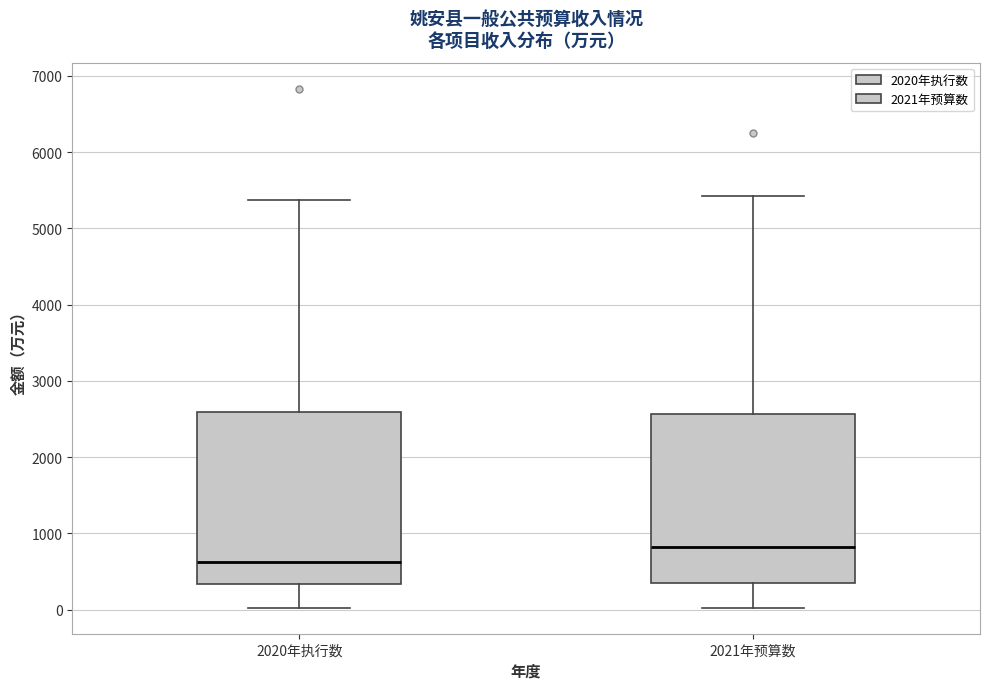

Where does the lower whisker of the box for 2021年预算数 end on the y-axis? The values are not printed on the chart, so give them approximately, as read against the axis.

0